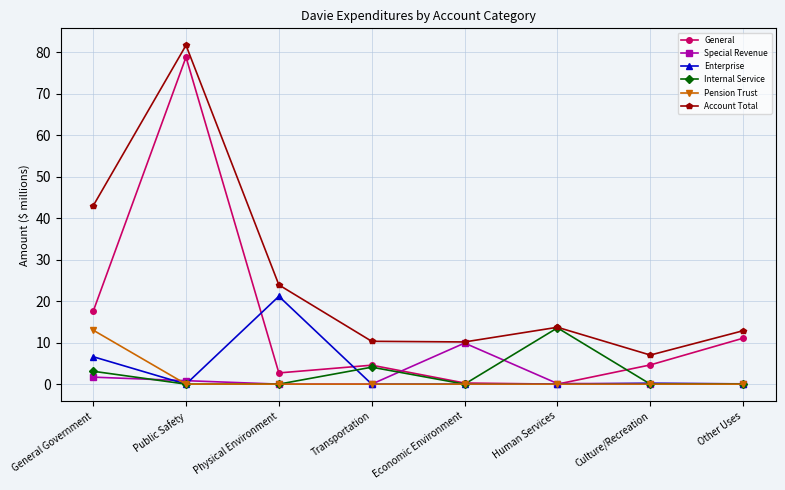

What is the spread (max minus min) of values at Economic Environment?

10.2